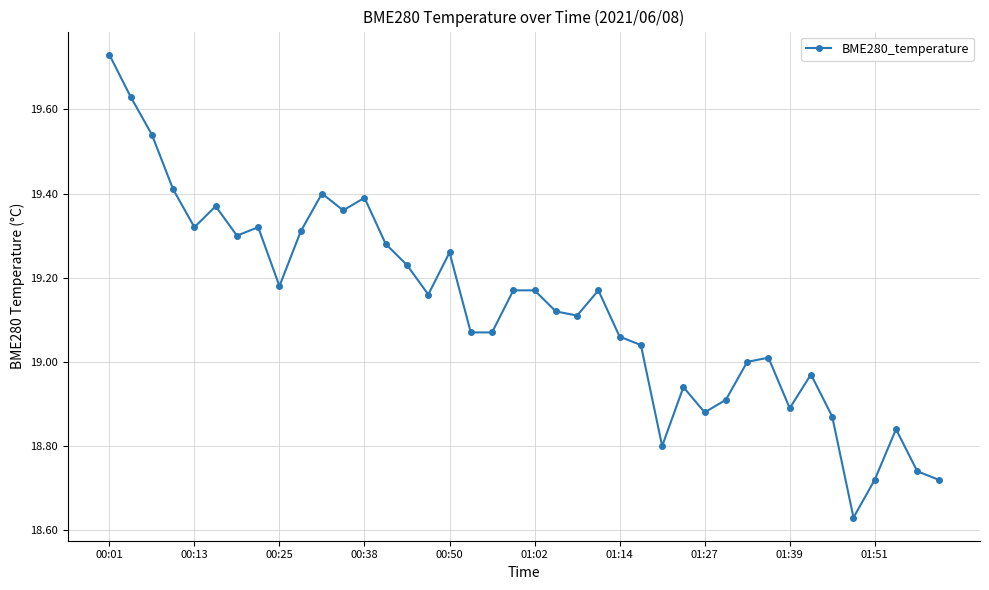

What is the difference between the maximum and second lowest values?

1.0